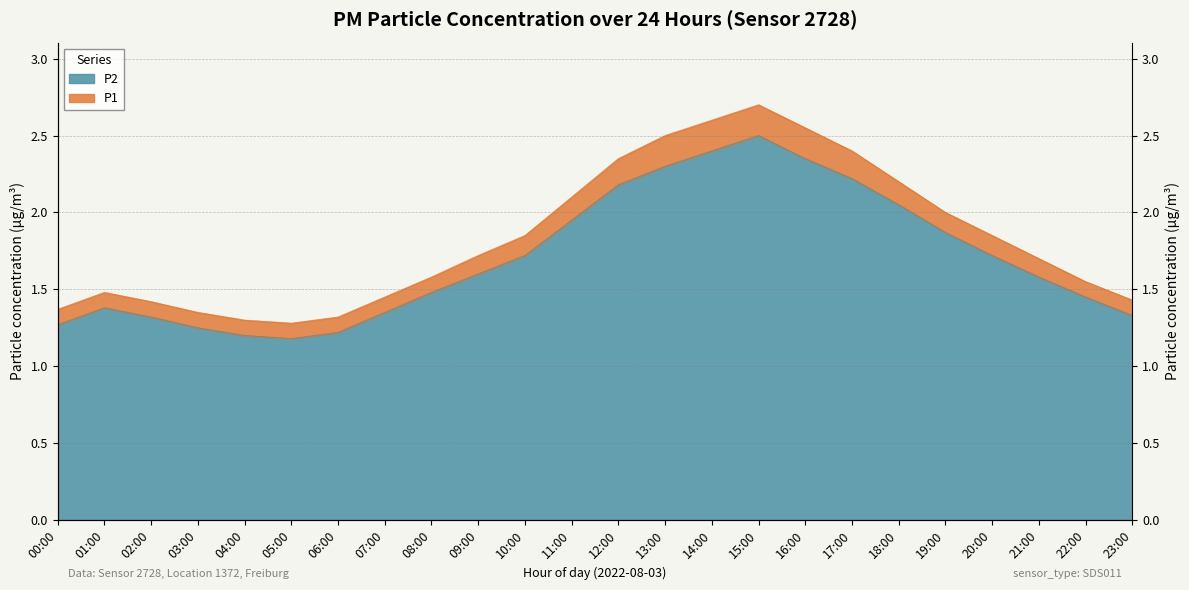

Rank the series at 04:00 from highest to lowest value.

P1, P2